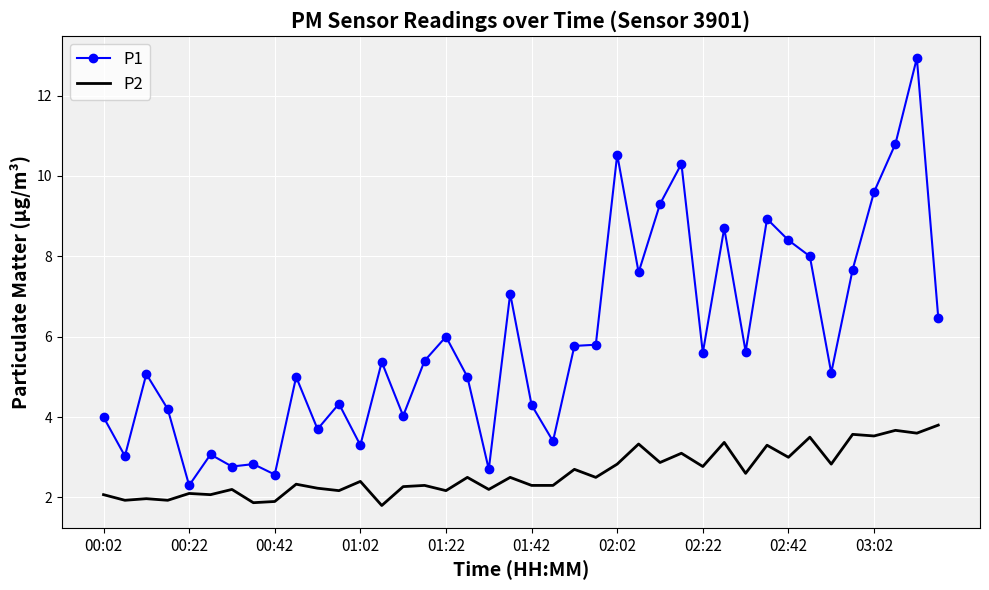

What is the lowest value of the P1 series?

2.3